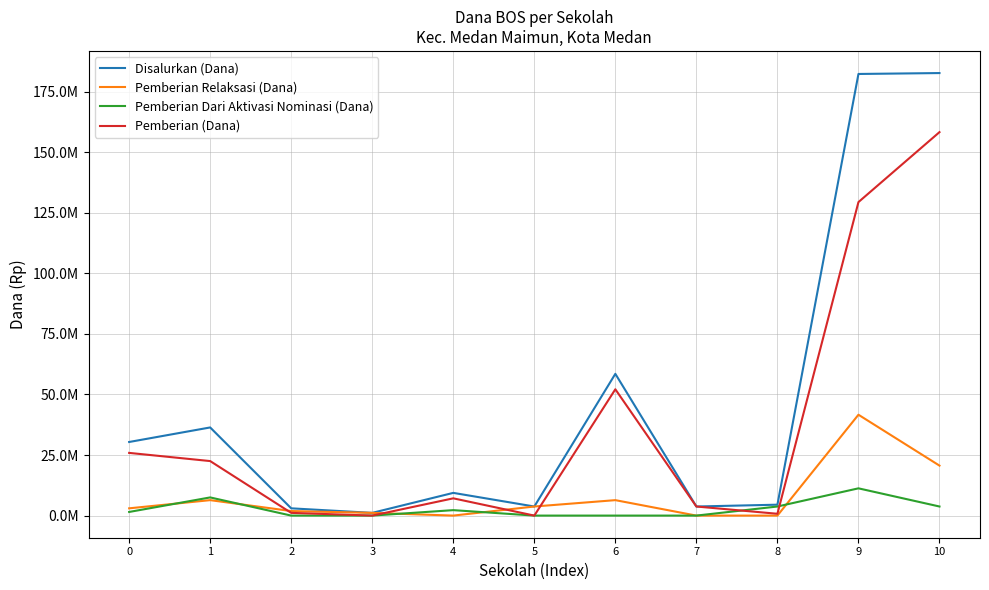

At which category is the sum across all series the highest?

10